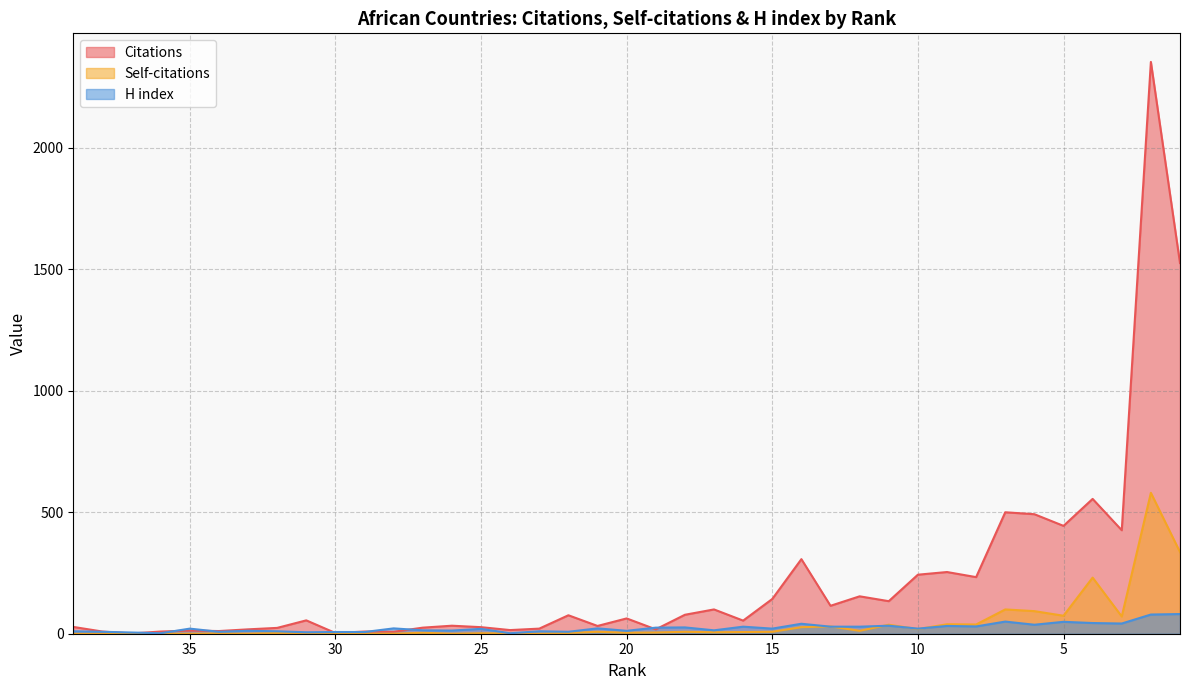

What is the maximum value for H index?

81